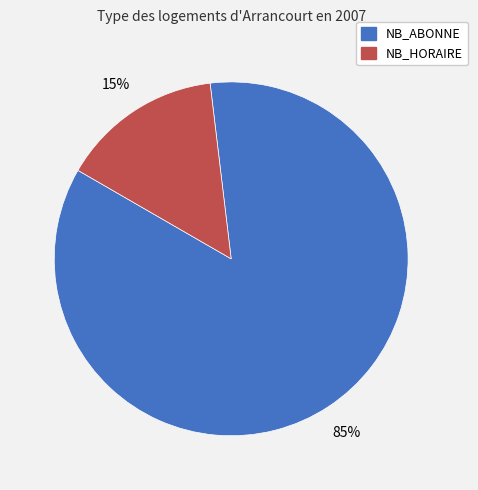

Is there a majority slice in this chart?

Yes